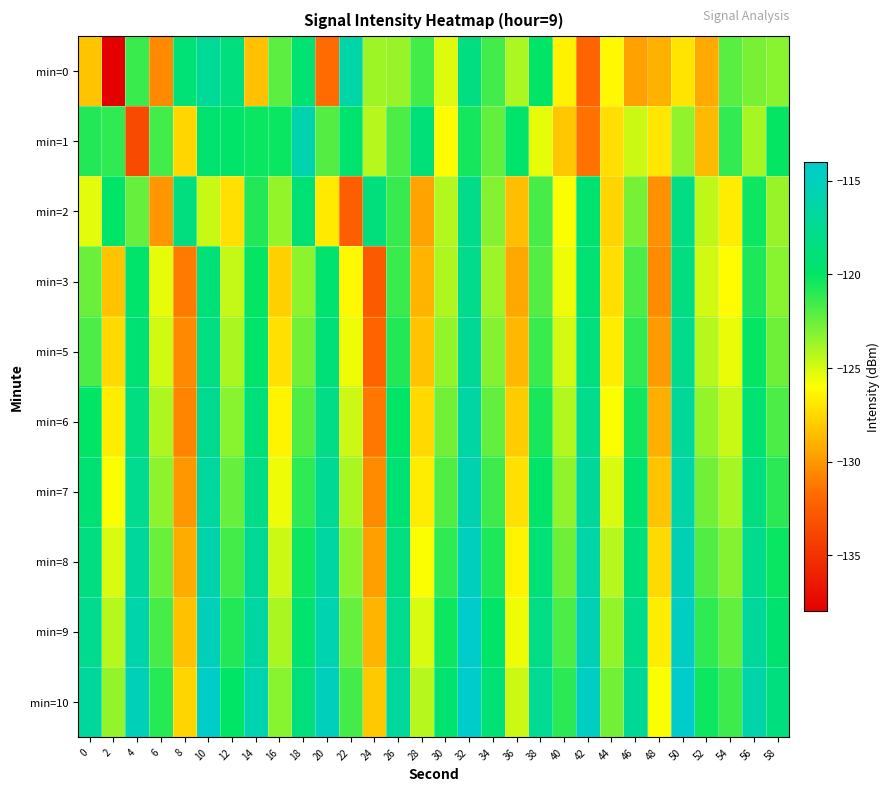

What is the difference between the highest and lowest values at 52?

9.0